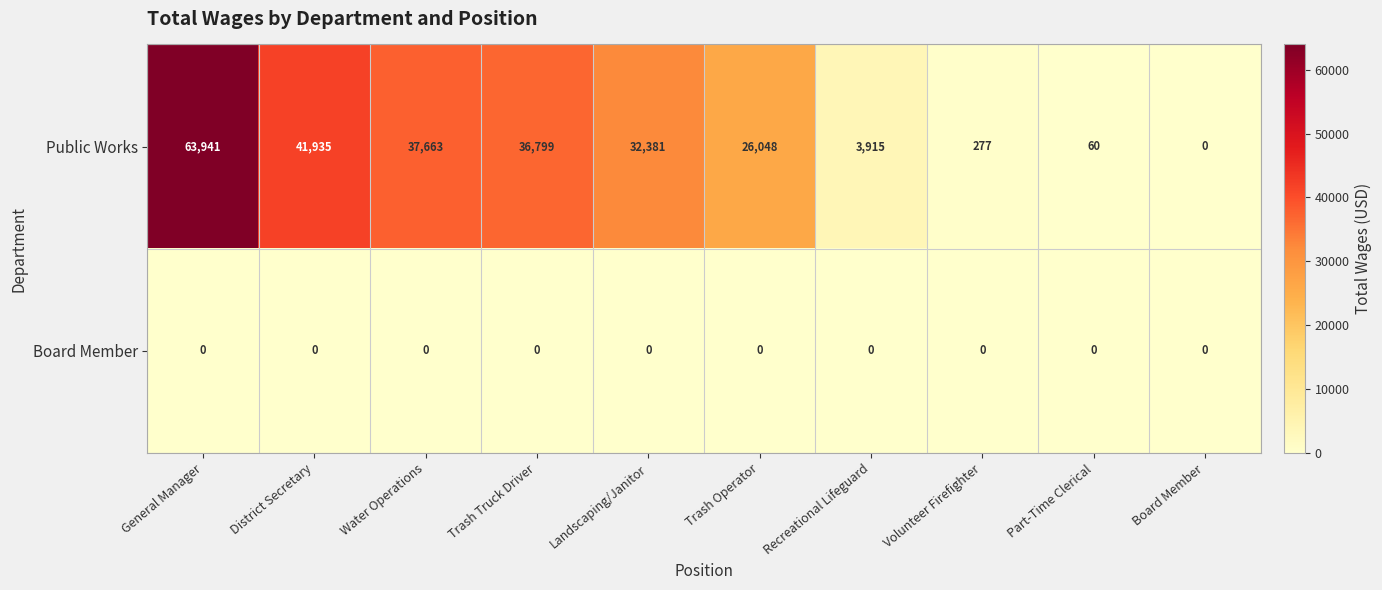

At how many categories does at least one series exceed 40438?

2